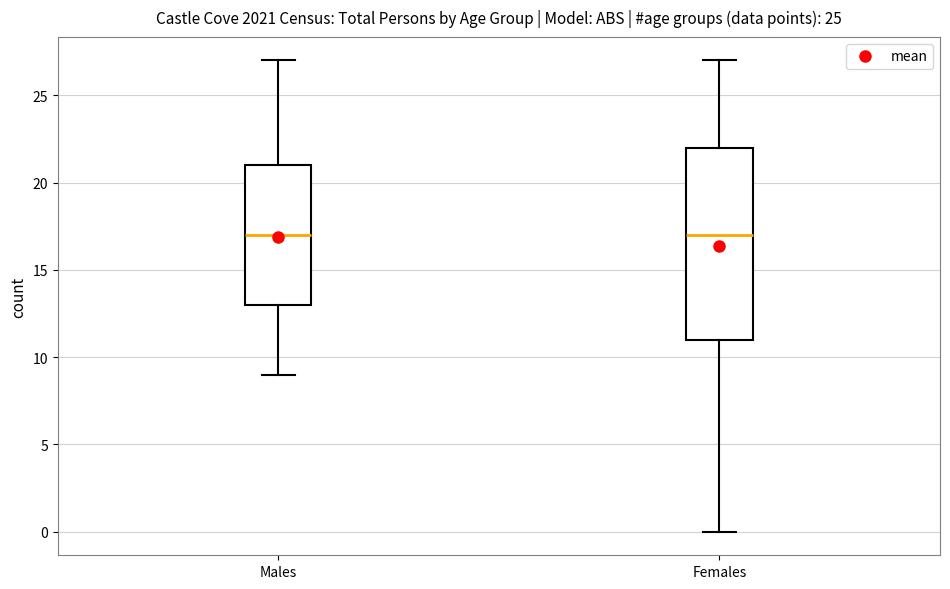

Reading left to right, transcribe this box plot: for each box, give where its median line is, the range the box spans, and where its two whiskers end, as read against the y-axis. The values are not printed on the chart, so give them approximately, as read against the axis.

Males: median 17, box 13 to 21, whiskers 9 to 27
Females: median 17, box 11 to 22, whiskers 0 to 27